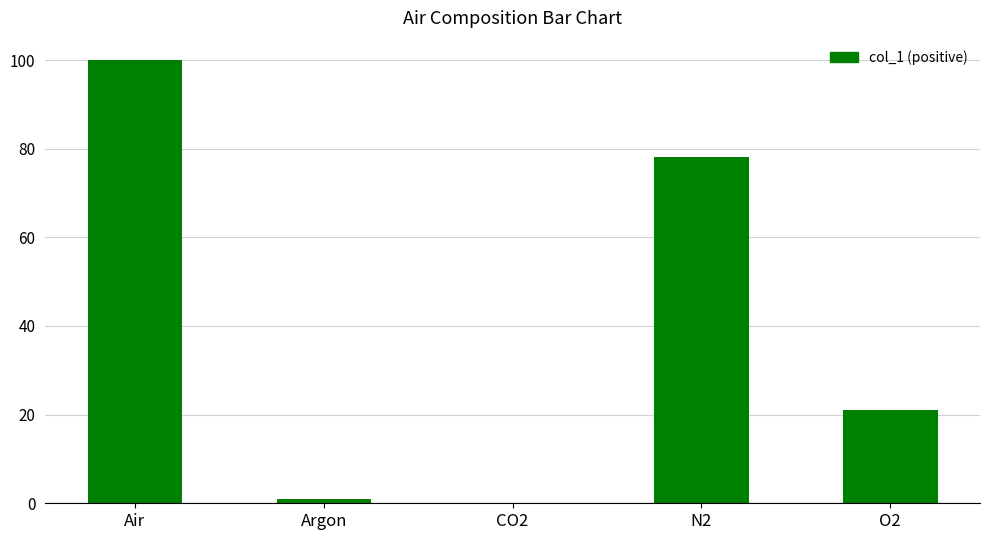

At which label does the data first exceed 20?

Air